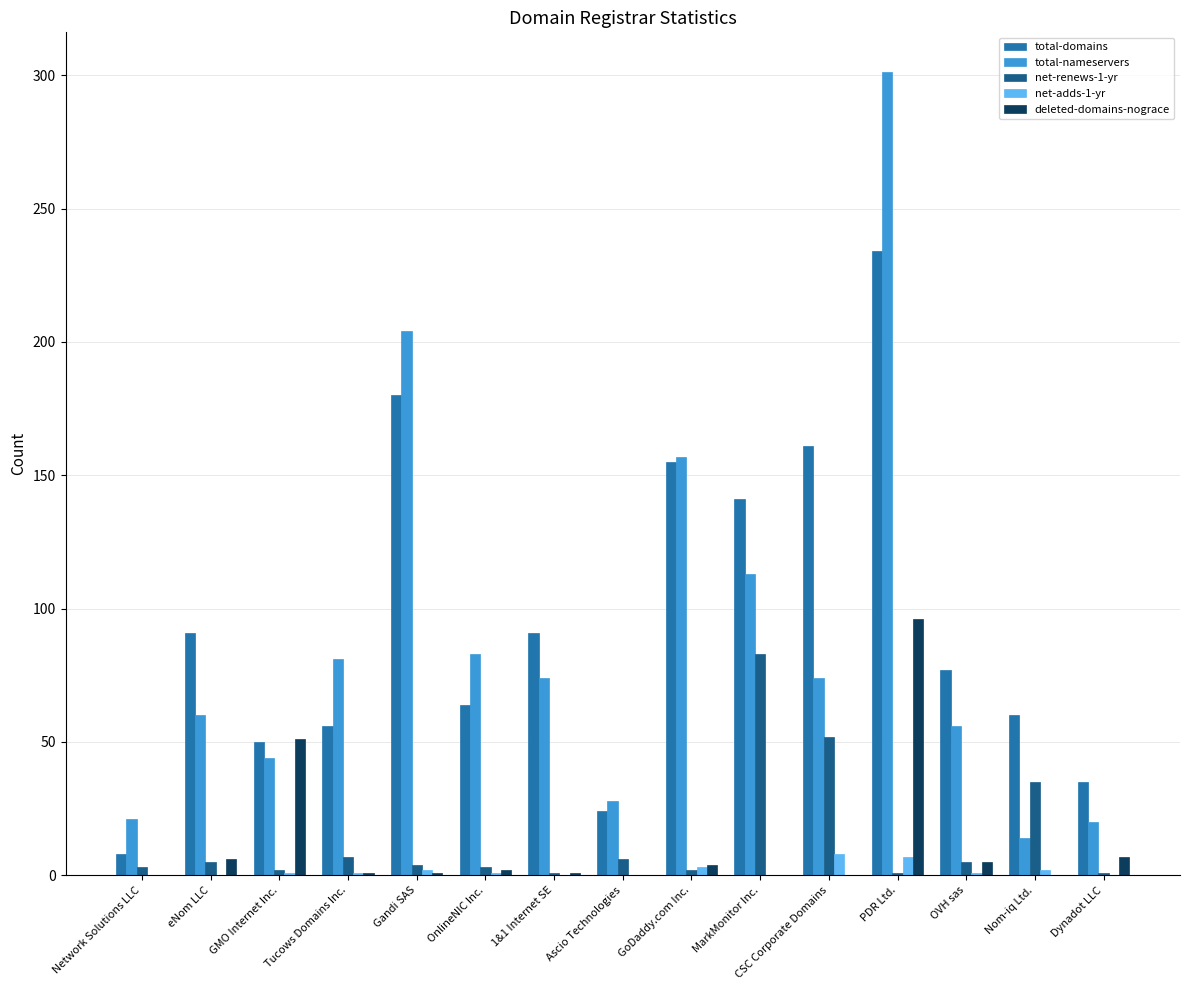

What is the greatest value displayed?

301